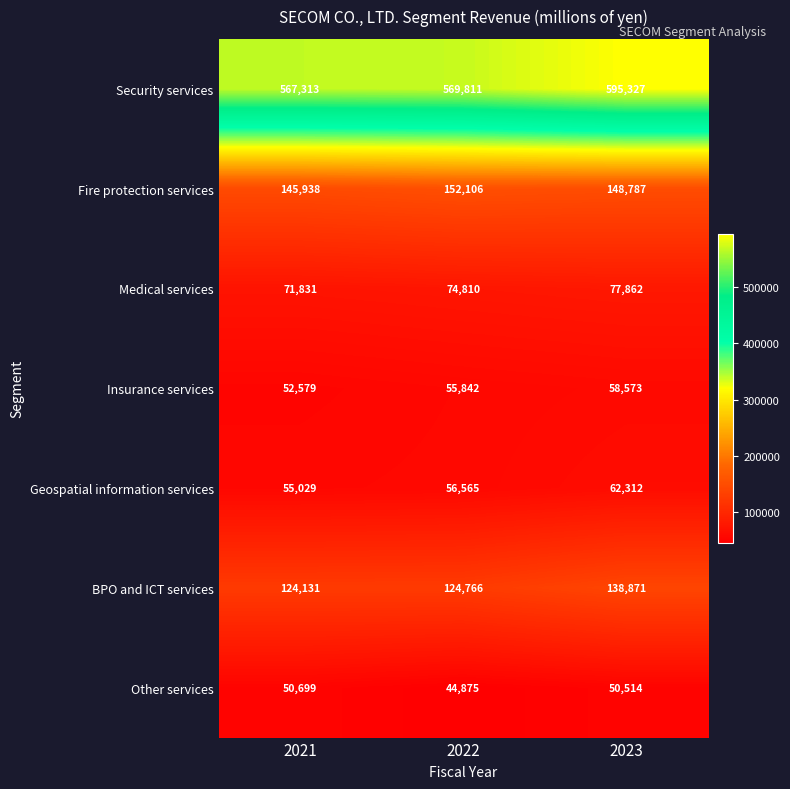

Count the number of data series in this chart.

7